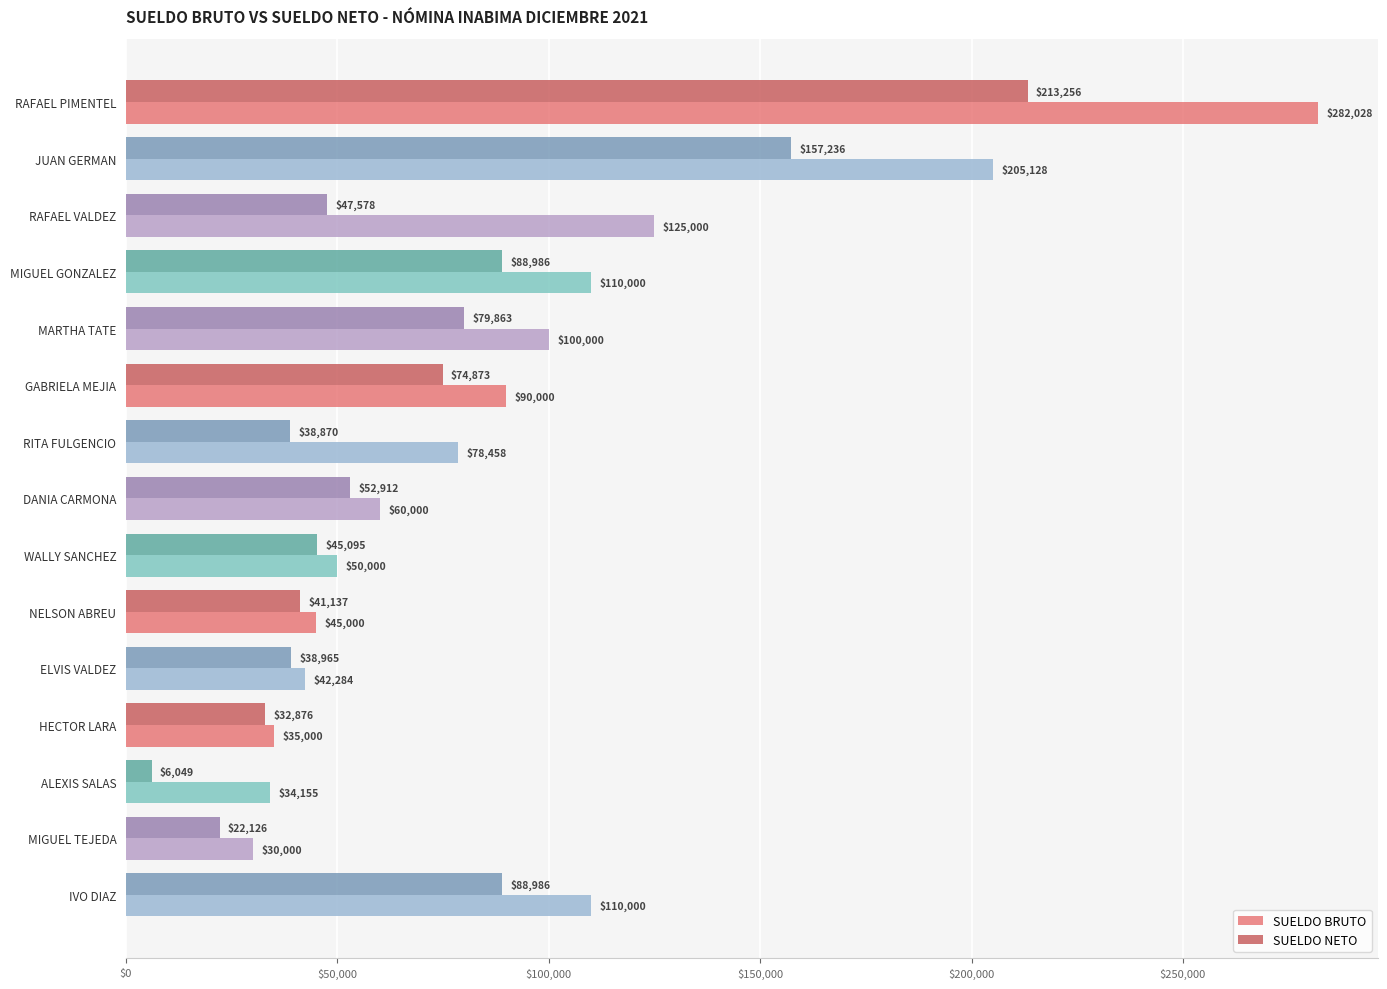

What is the sum of all SUELDO BRUTO values?

1397052.4